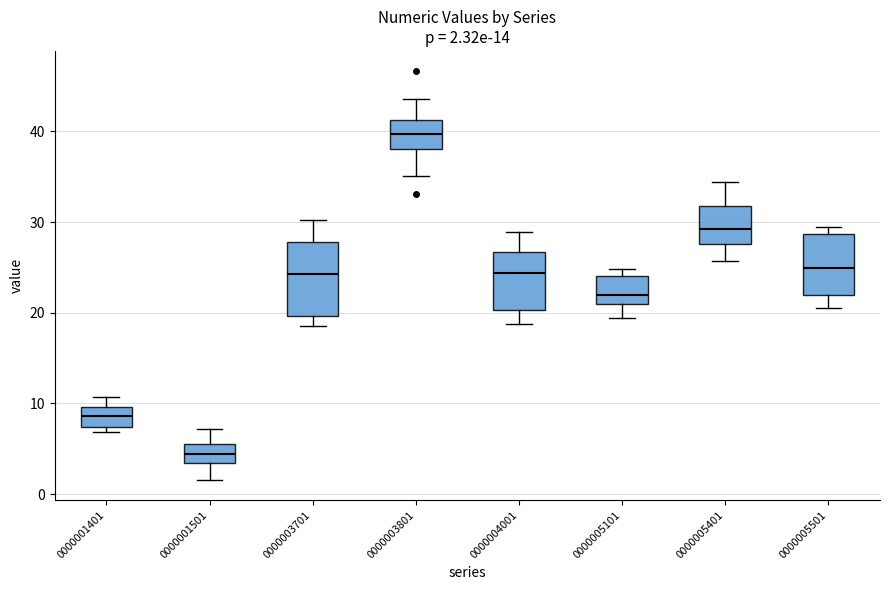

Comparing the boxes themselves (not the whiskers), which one is the tallest?

0000003701